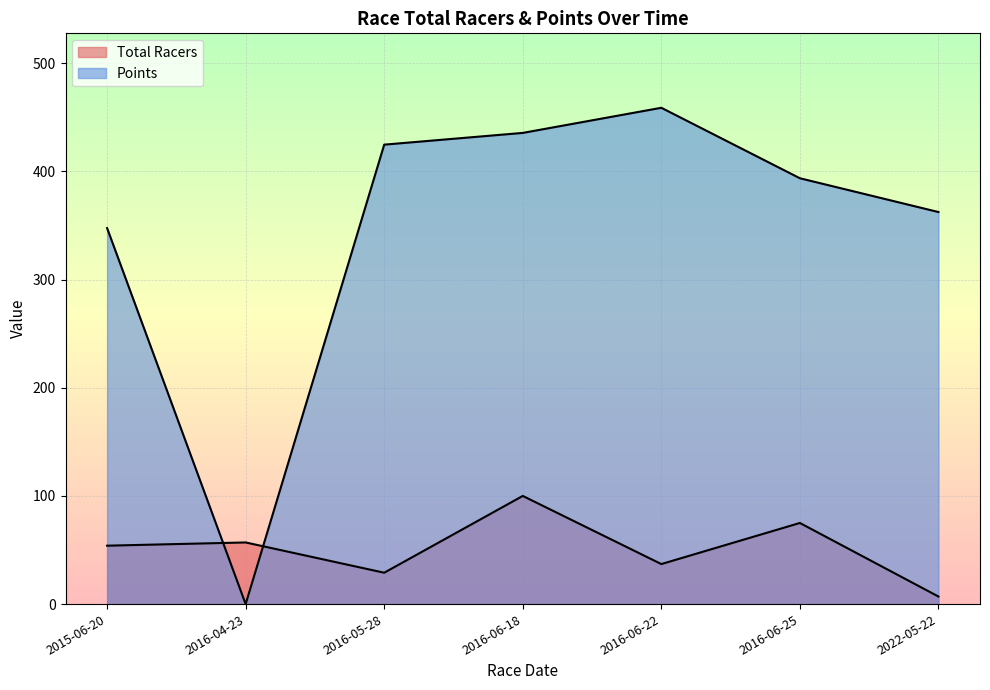

List the series in order of their peak value, highest first.

Points, Total Racers